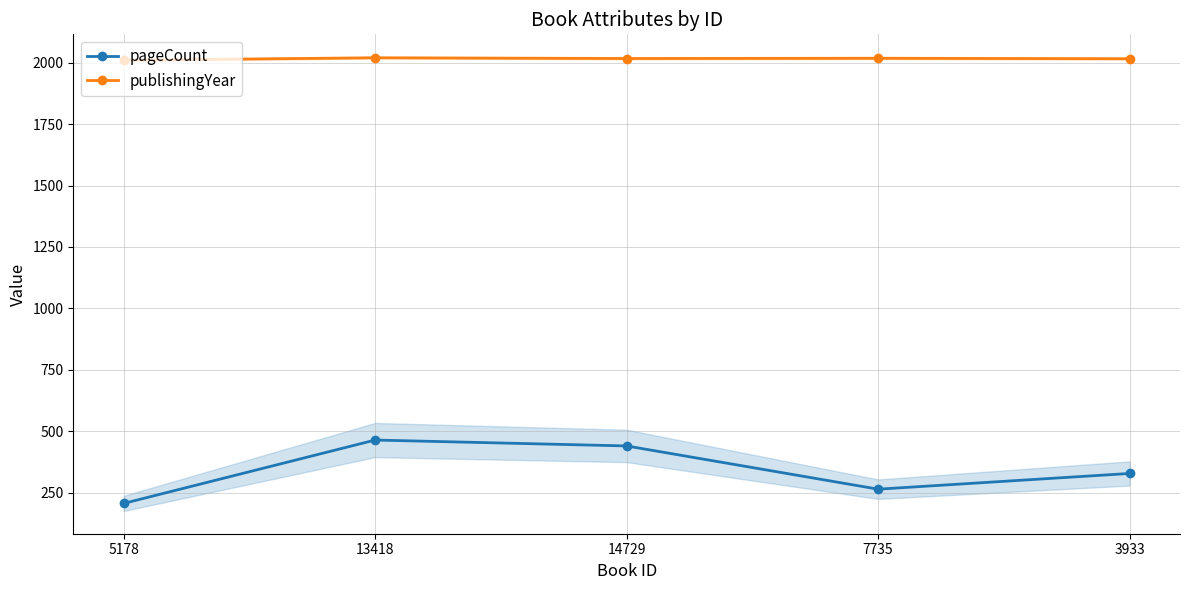

What is the sum of the publishingYear values at 14729 and 5178?

4027